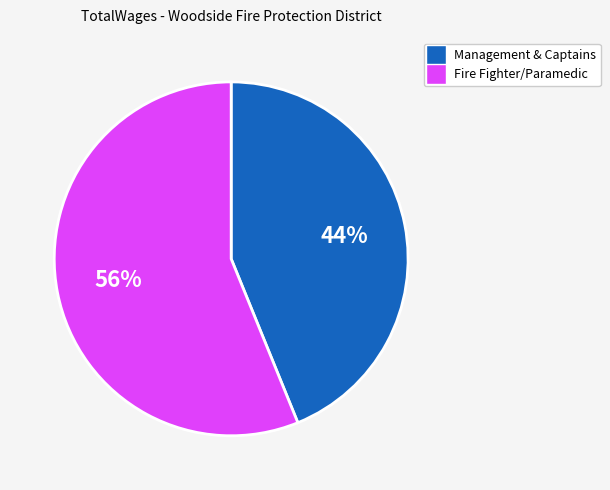

To the nearest percent, what is the difference between the largest and smallest slice percentages?

12%